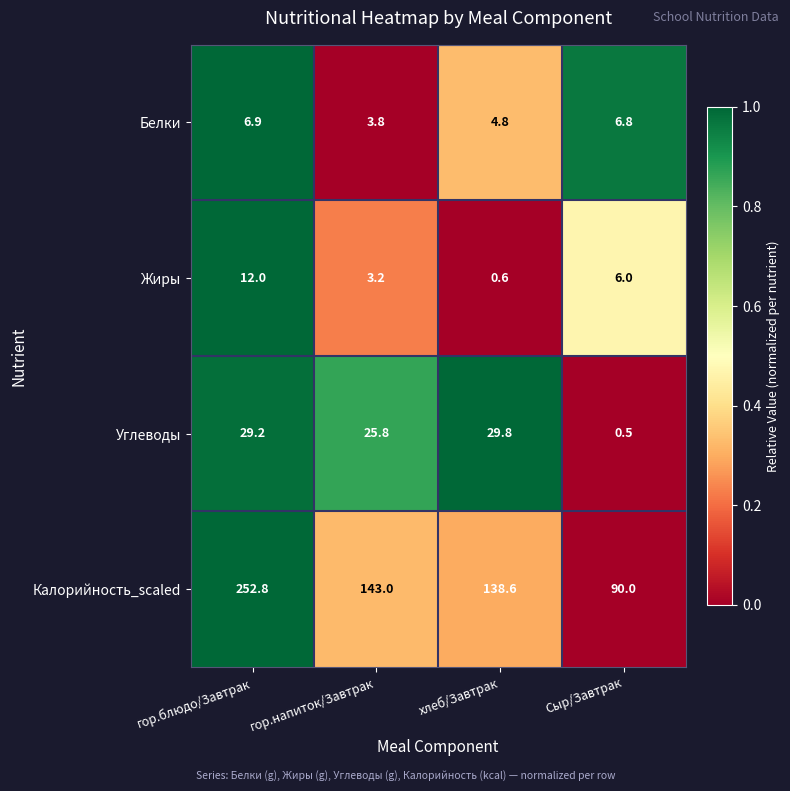

Rank the series by their maximum value, from highest to lowest.

Калорийность_scaled, Углеводы, Жиры, Белки